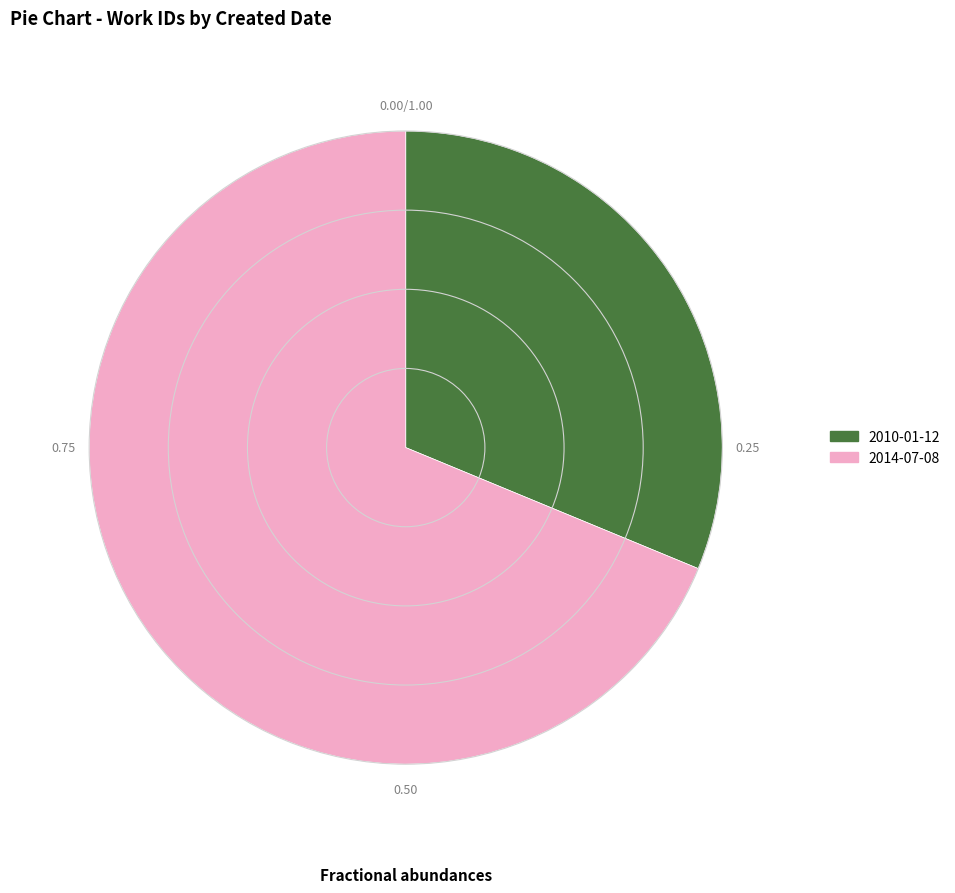

Is there any slice that represents more than half of the pie?

Yes